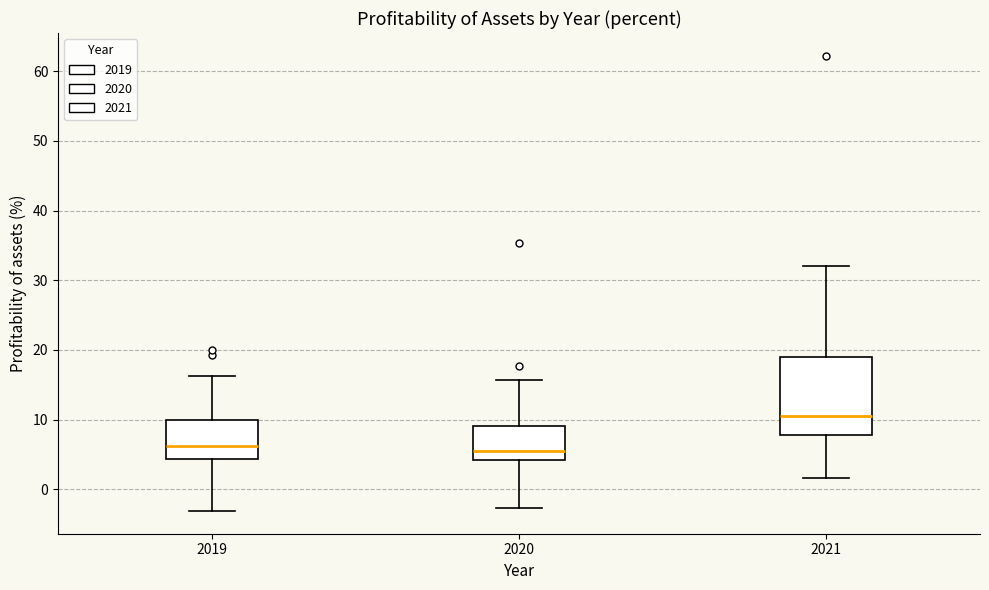

Which box is the tallest, from its lower edge to its upper edge?

2021